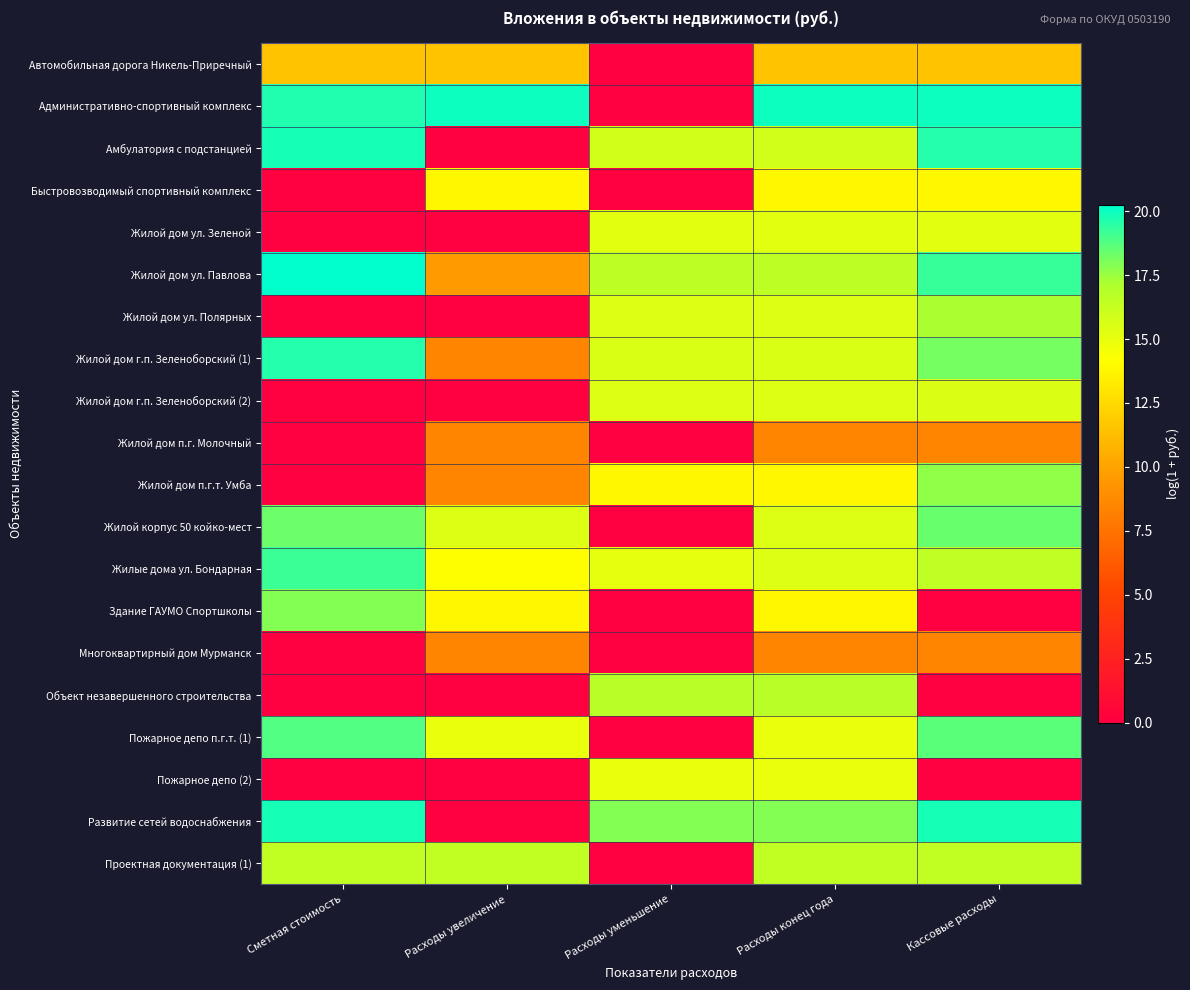

What is the spread (max minus min) of values at Расходы уменьшение?

17.9